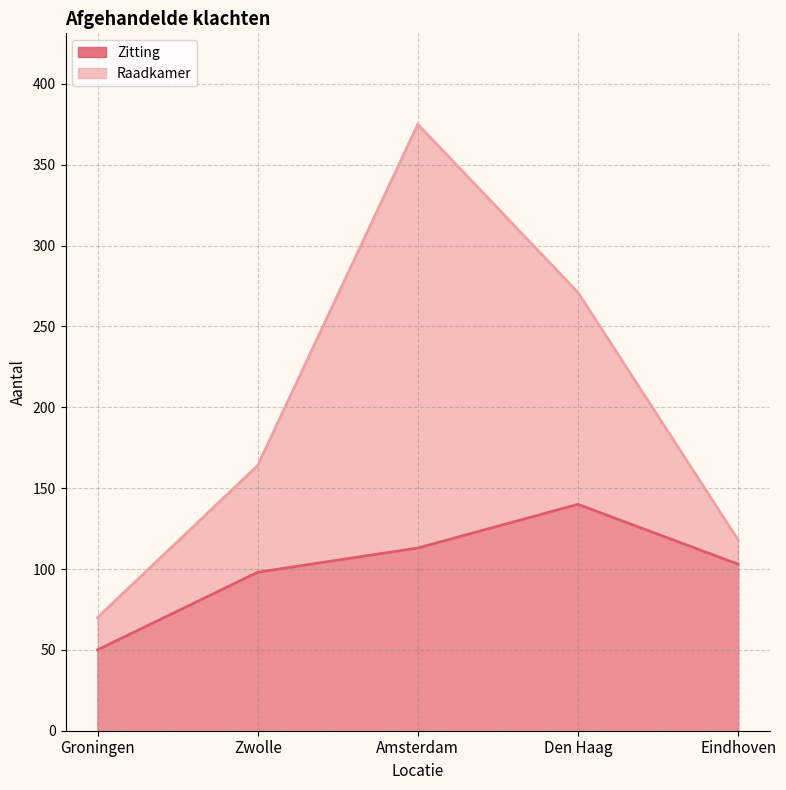

List the series in order of their peak value, highest first.

Raadkamer, Zitting